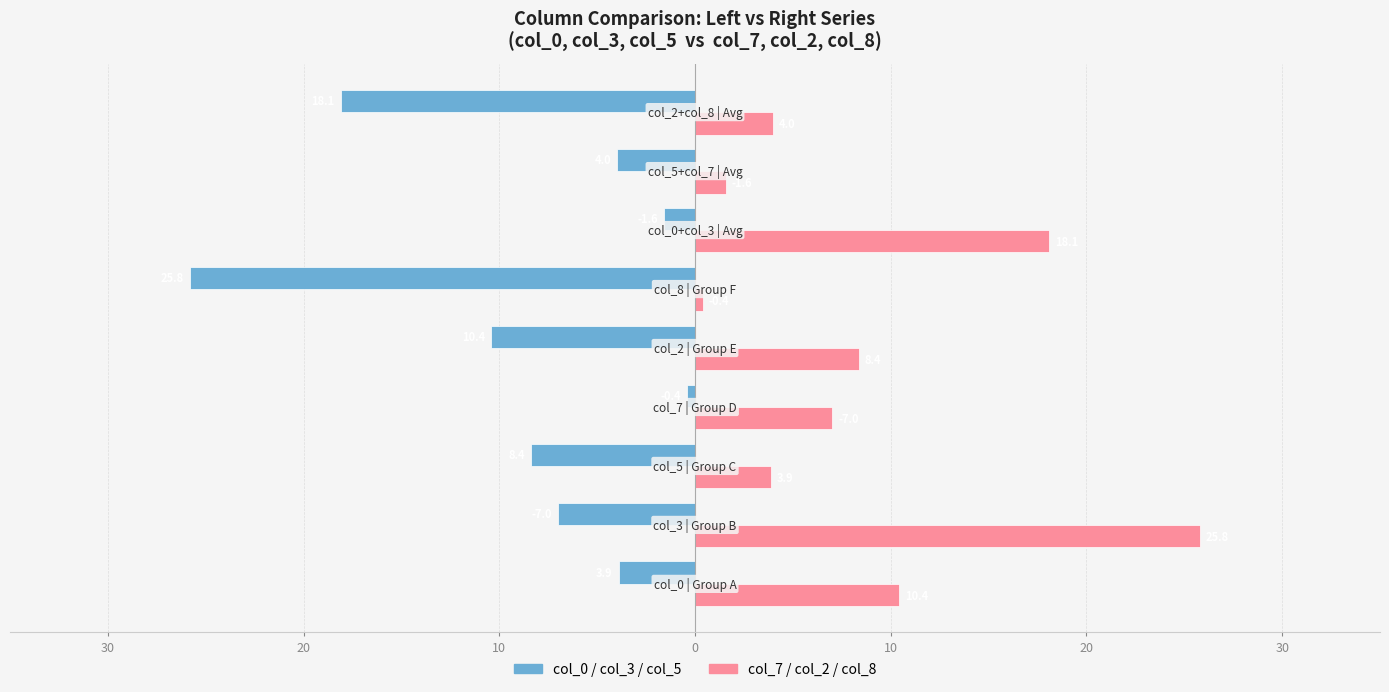

How many groups of bars are there?

9